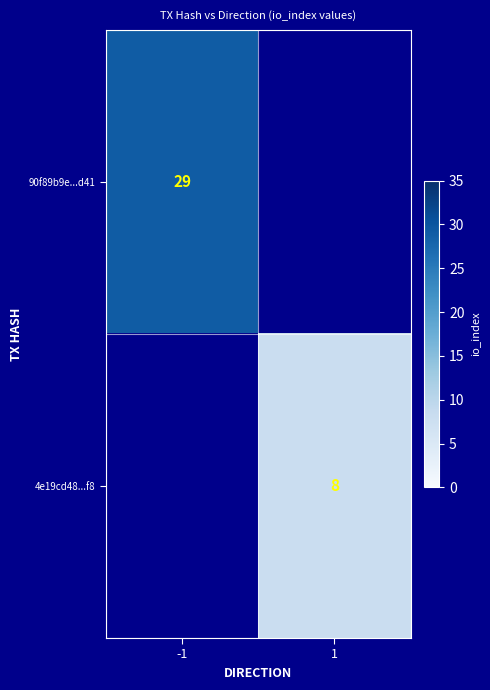

The 90f89b9e...d41 series shows 11 at -1. True or false?

False